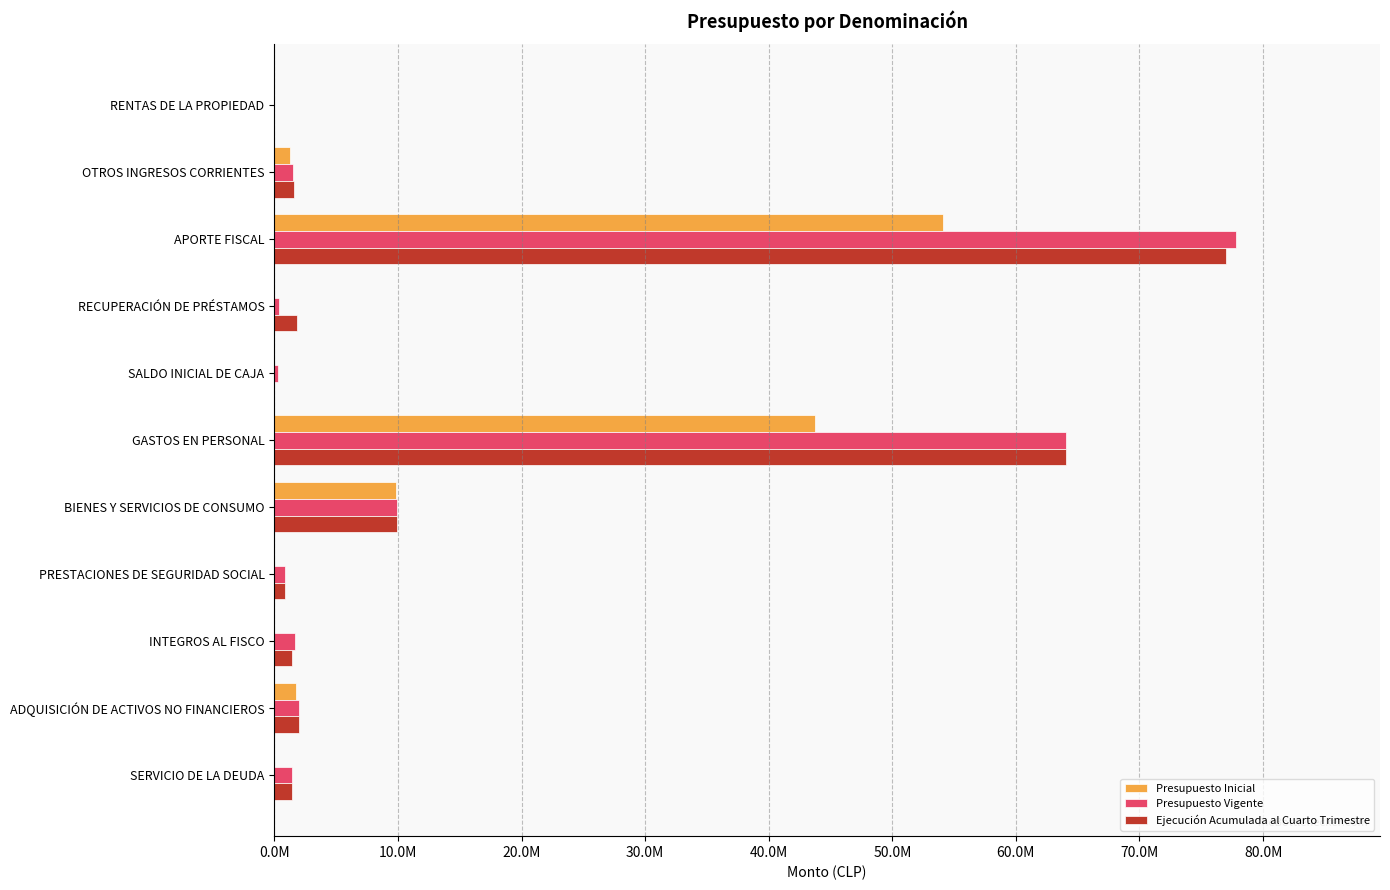

What are all the series names shown in the legend?

Presupuesto Inicial, Presupuesto Vigente, Ejecución Acumulada al Cuarto Trimestre